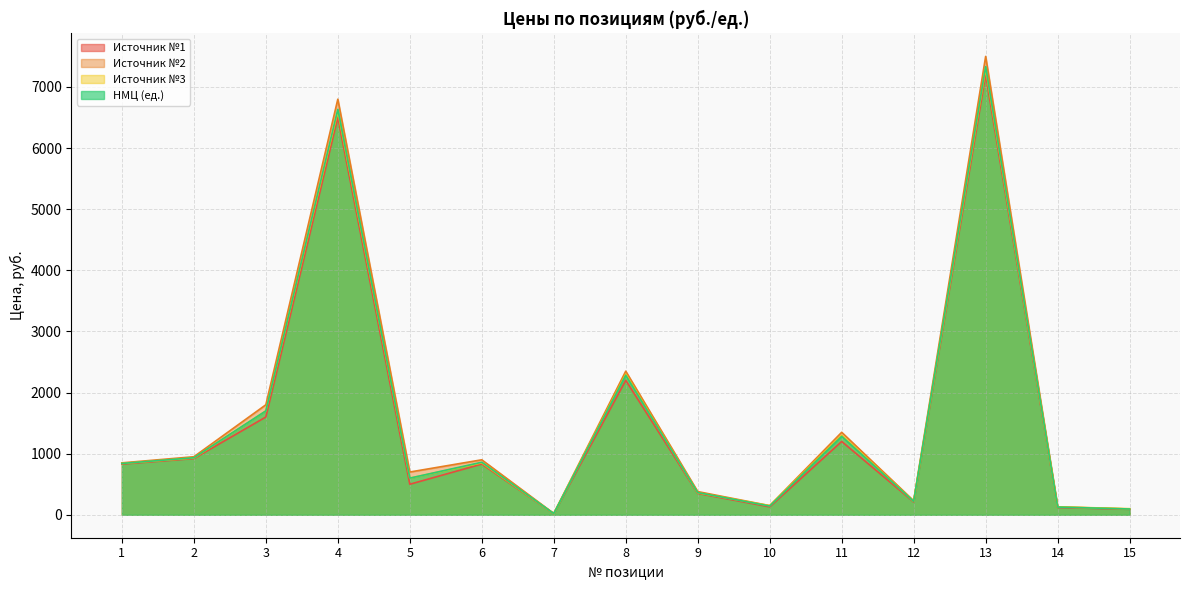

What is the sum of the НМЦ (ед.) values at 4 and 7?

6653.7